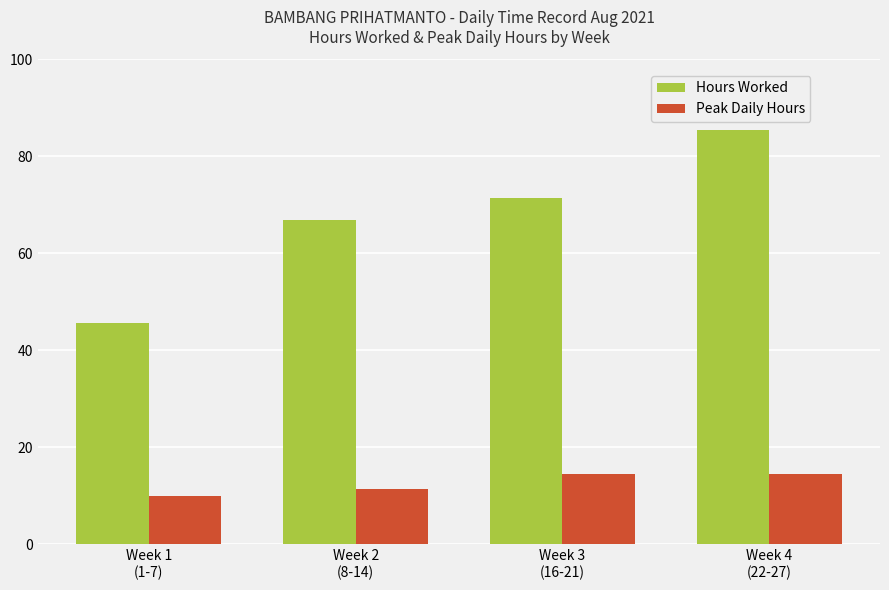

What is the maximum value shown in the chart?

85.4